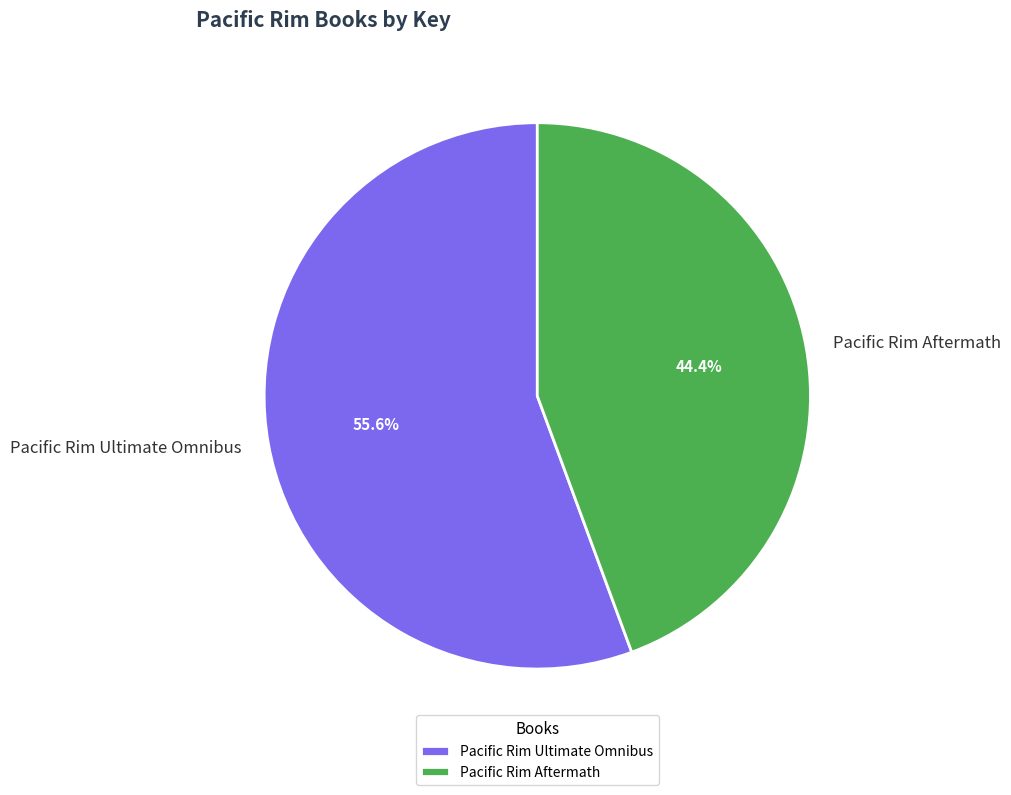

Which slice is the smallest?

Pacific Rim Aftermath